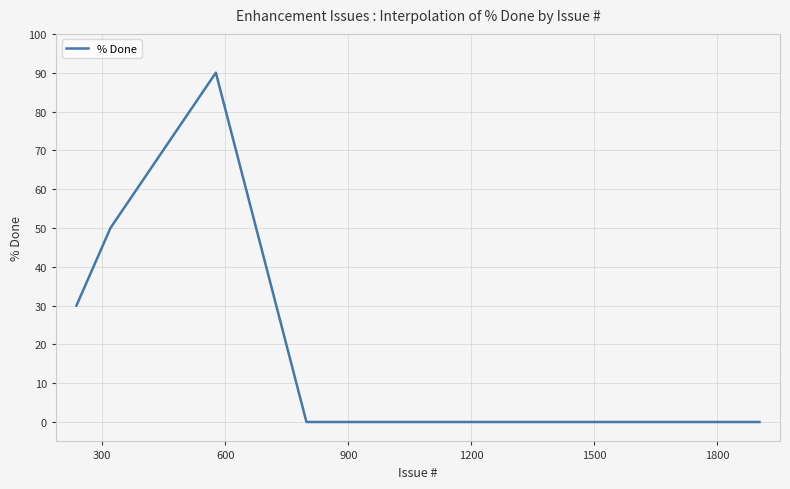

What is the difference between the maximum and second lowest values?

90